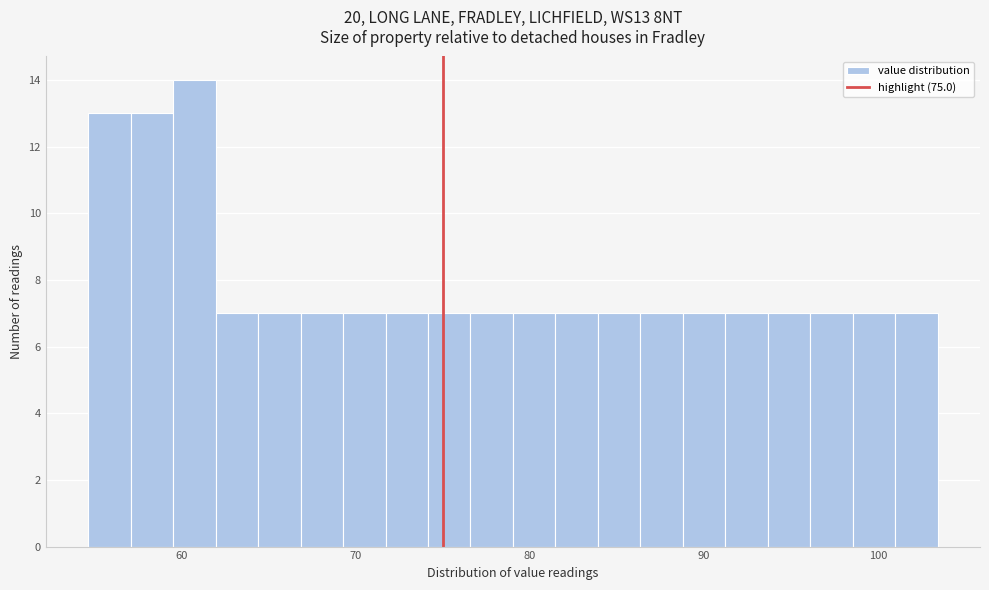

Around what value on the x-axis is the tallest bar? Give the approximate position of its centre, as read against the axis.

61